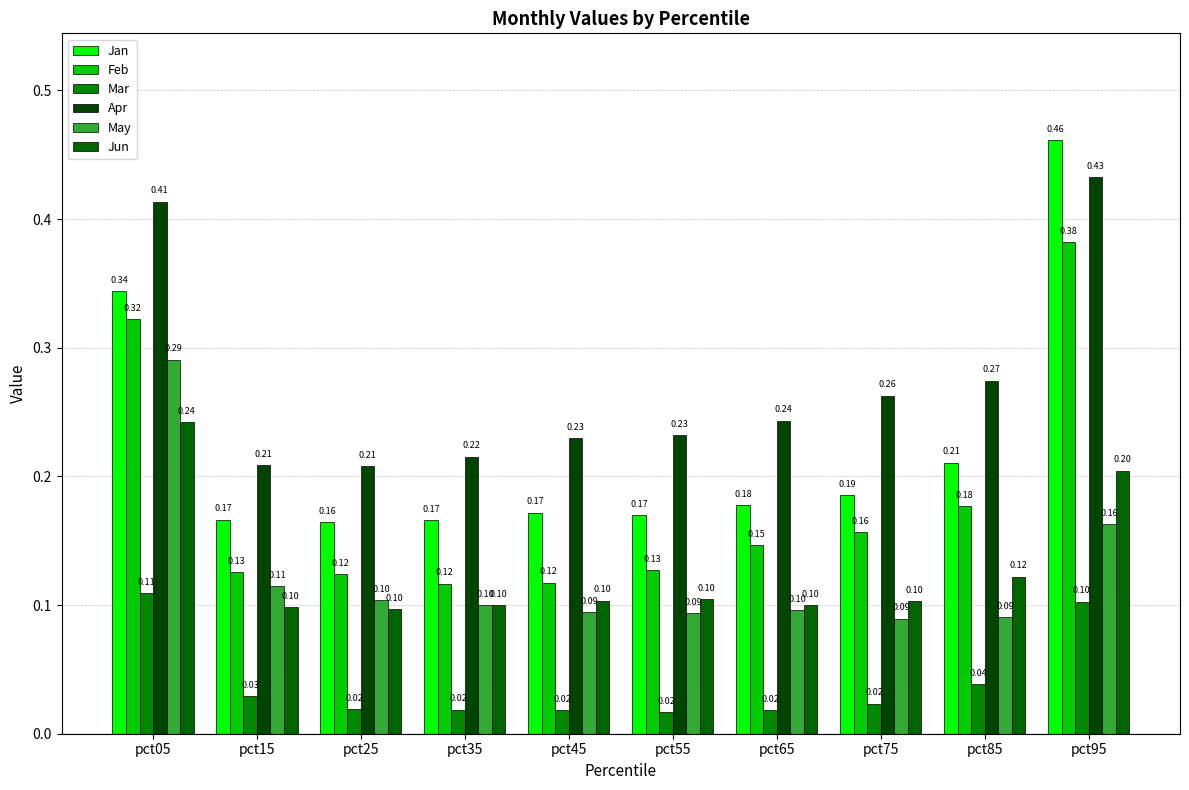

What is the value of the May bar at the 10th from the left?

0.2